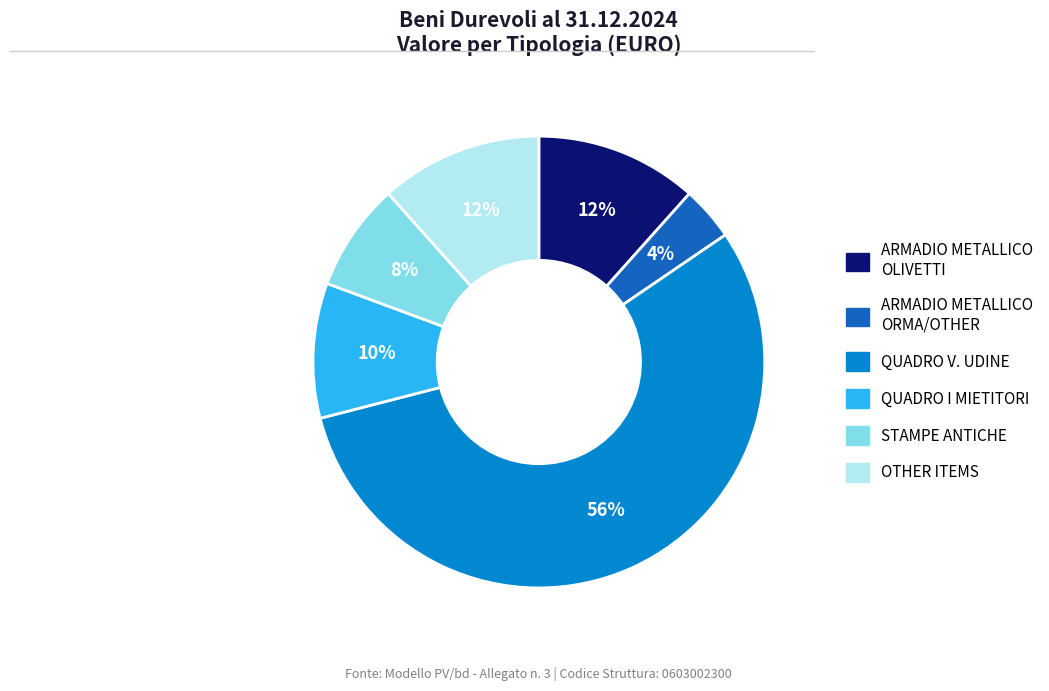

Does any single category account for the majority?

Yes